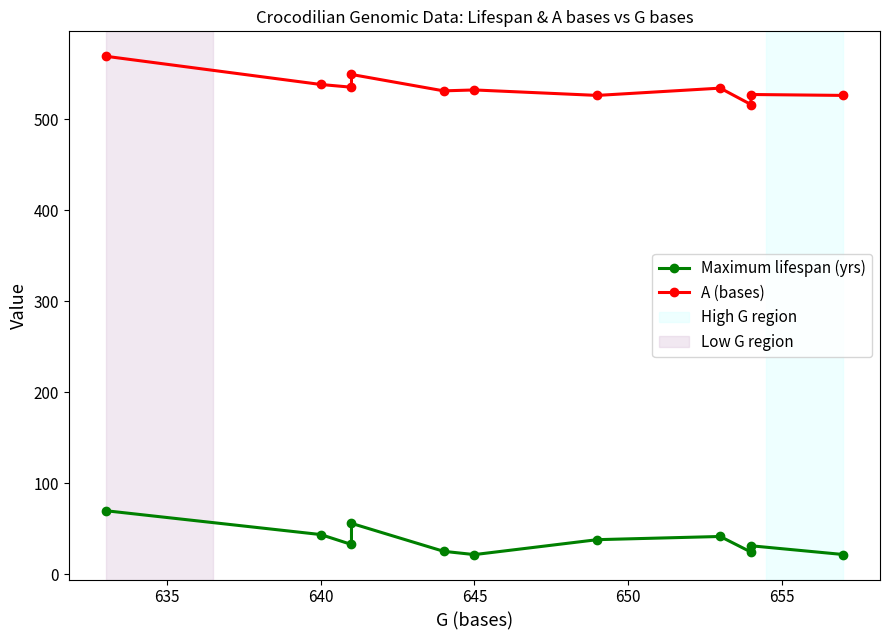

True or false: Maximum lifespan (yrs) has more than 1 interior local peaks.

True